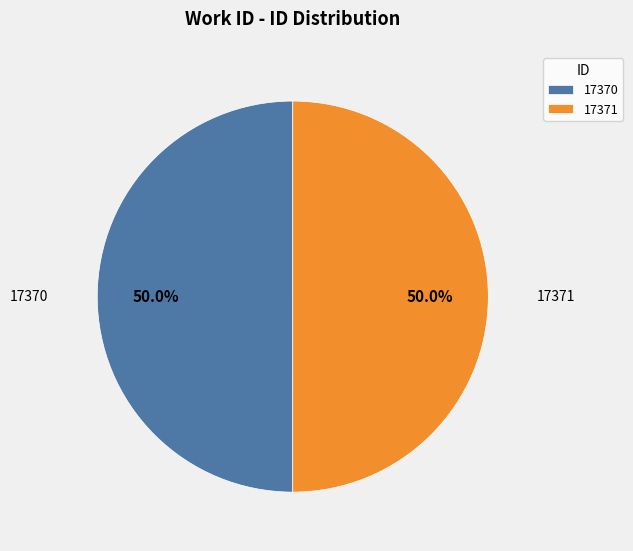

What is the total percentage of 17370 and 17371?

100.0%